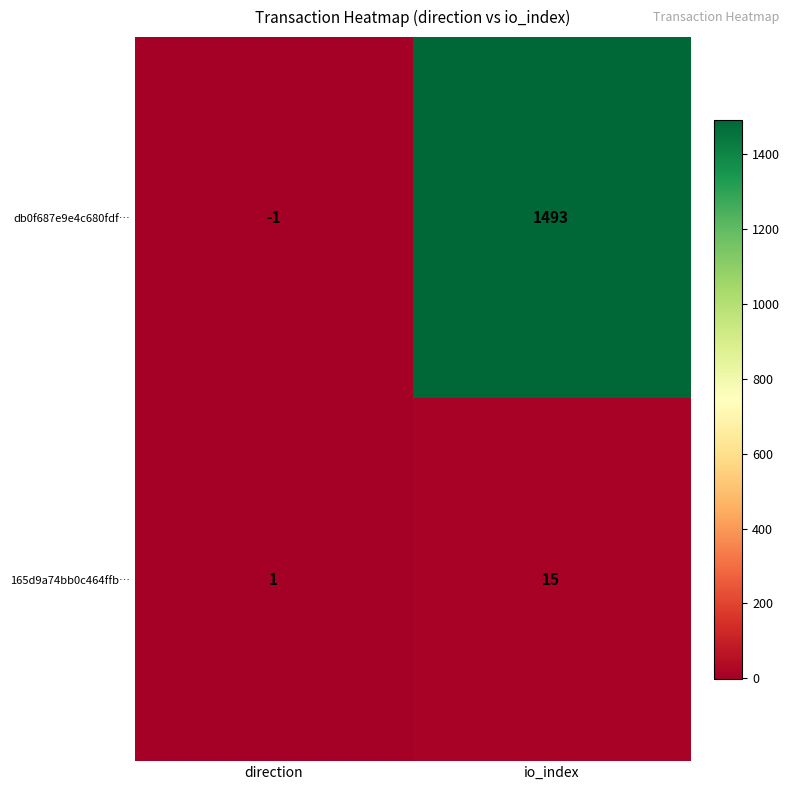

Reading left to right, extract all data points from this chart.

db0f687e9e4c680fdf…: direction=-1	io_index=1493
165d9a74bb0c464ffb…: direction=1	io_index=15